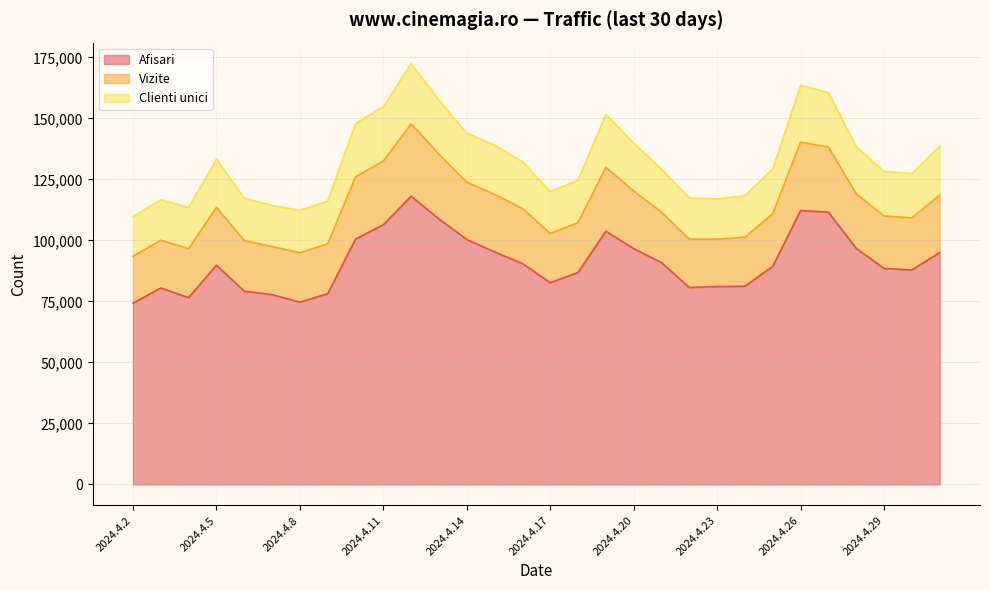

At which label does Clienti unici reach its minimum?

2024.4.2